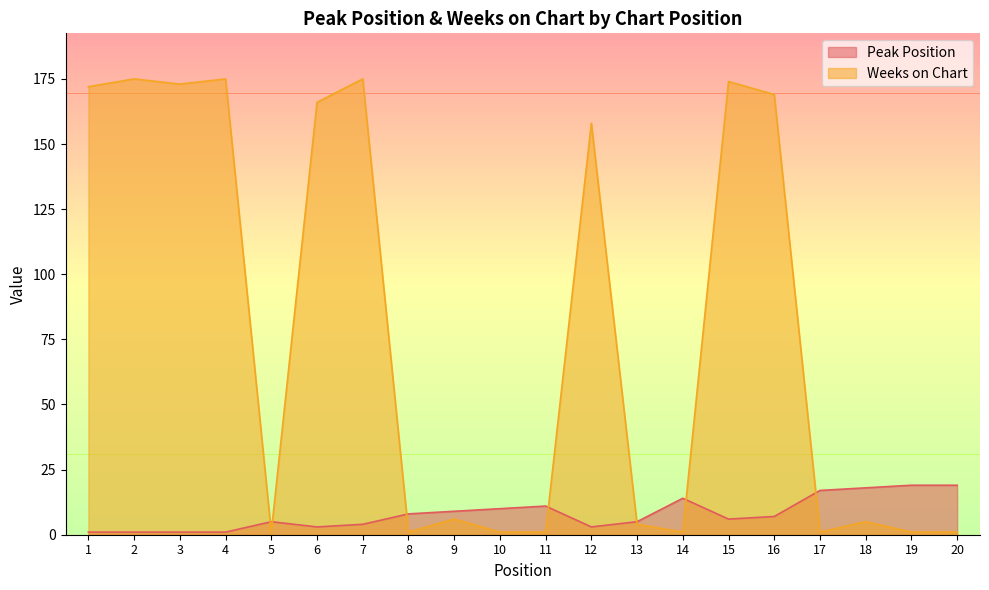

What is the sum of the Weeks on Chart values at 13 and 14?

5